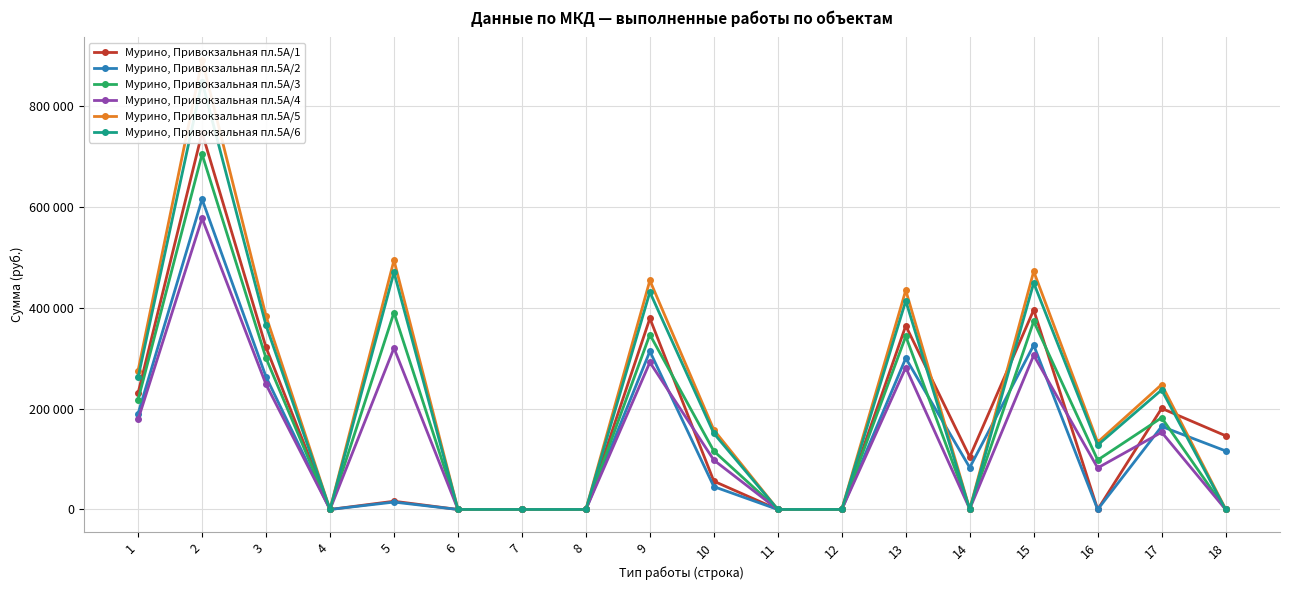

Which category has the highest value across all series?

2